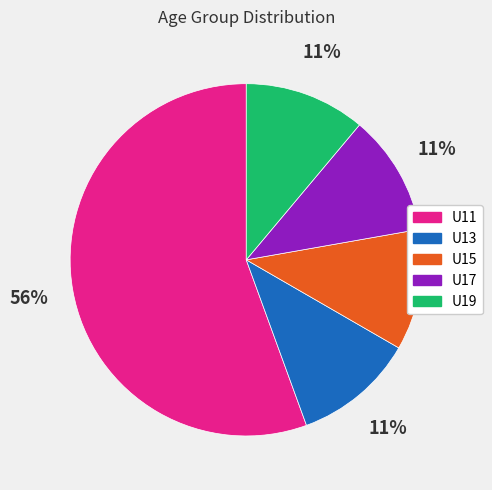

To the nearest percent, what portion does U13 represent?

11%